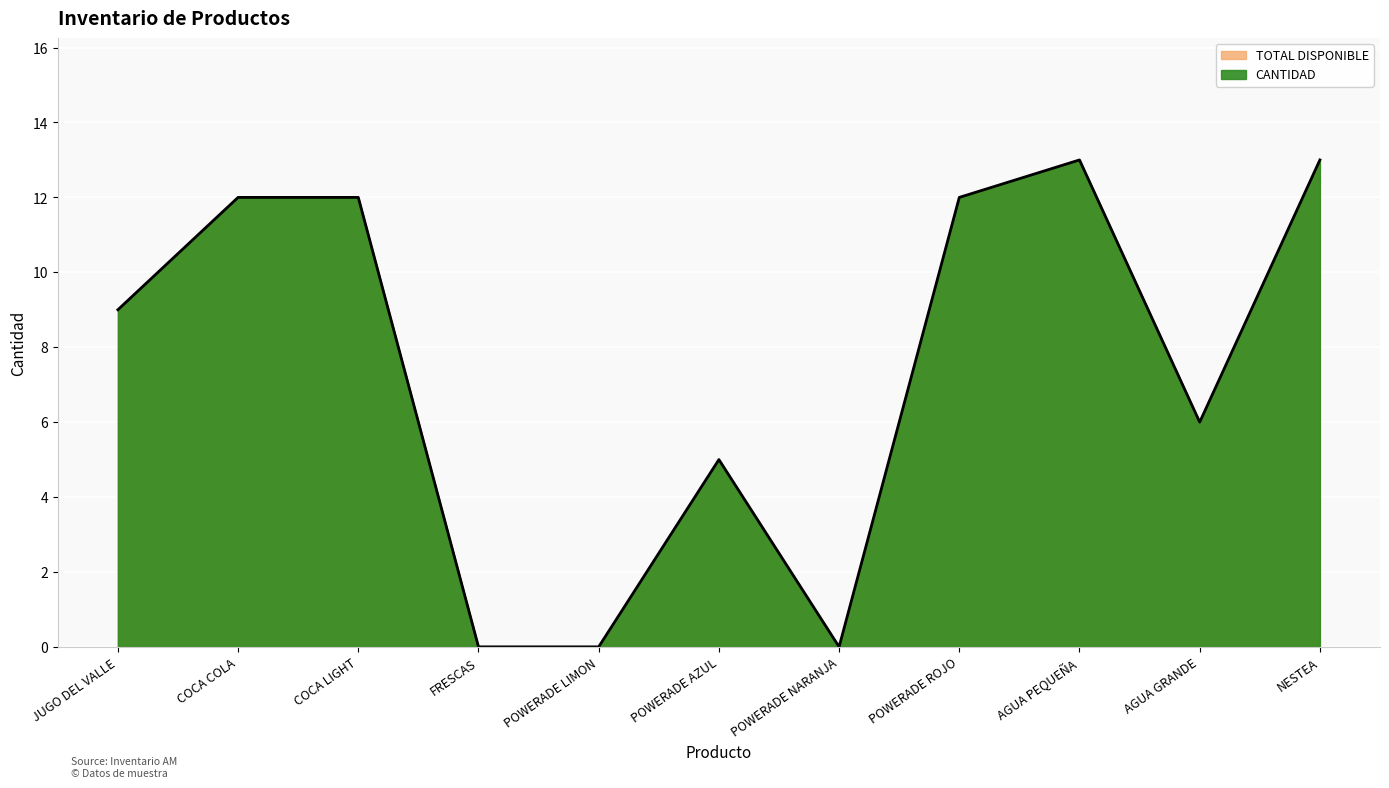

True or false: TOTAL DISPONIBLE and CANTIDAD cross at least once.

False